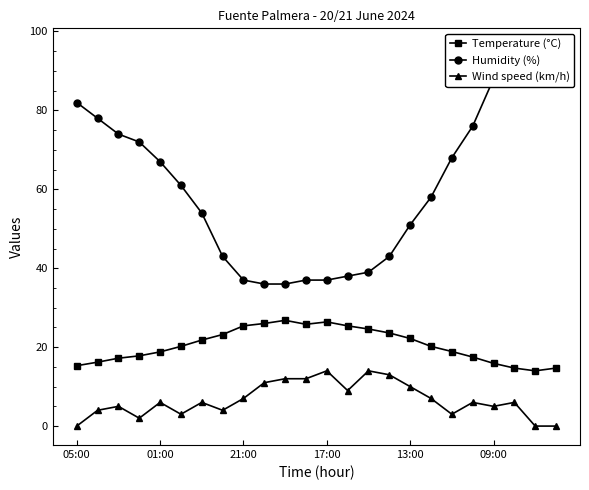

Reading left to right, what are all the values shown in this chart?

Temperature (°C): 15.3	16.2	17.2	17.8	18.8	20.2	21.8	23.2	25.4	26.0	26.8	25.8	26.4	25.4	24.6	23.6	22.2	20.2	18.9	17.5	15.9	14.7	14.0	14.7
Humidity (%): 82.0	78.0	74.0	72.0	67.0	61.0	54.0	43.0	37.0	36.0	36.0	37.0	37.0	38.0	39.0	43.0	51.0	58.0	68.0	76.0	88.0	96.0	93.0	94.0
Wind speed (km/h): 0.0	4.0	5.0	2.0	6.0	3.0	6.0	4.0	7.0	11.0	12.0	12.0	14.0	9.0	14.0	13.0	10.0	7.0	3.0	6.0	5.0	6.0	0.0	0.0